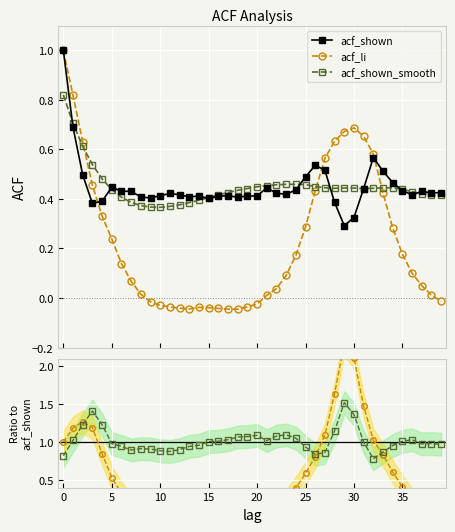

What is the maximum value for acf_li?

1.0